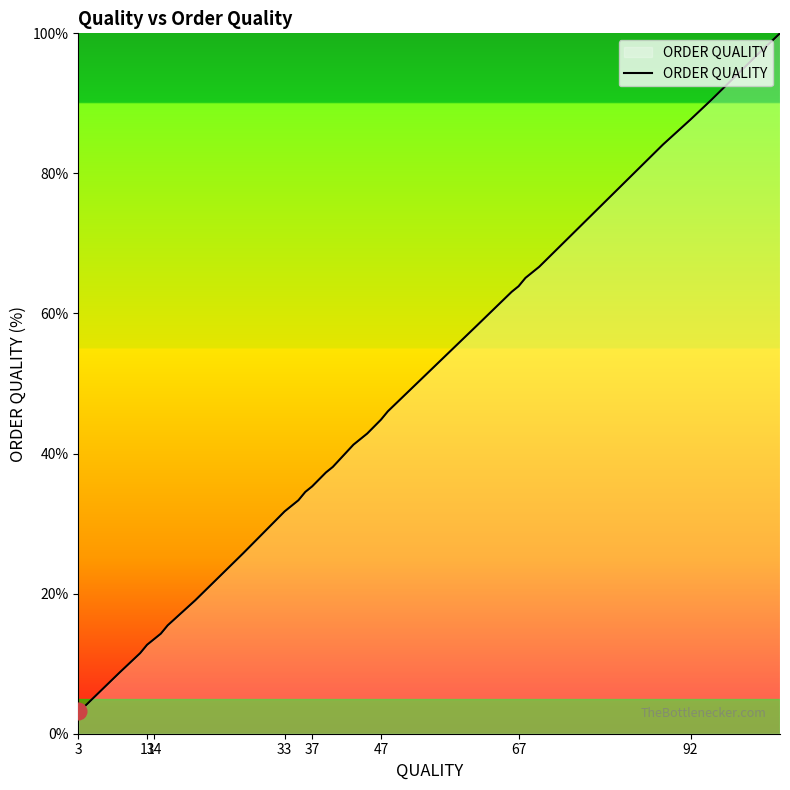

How many lines are shown in the chart?

1